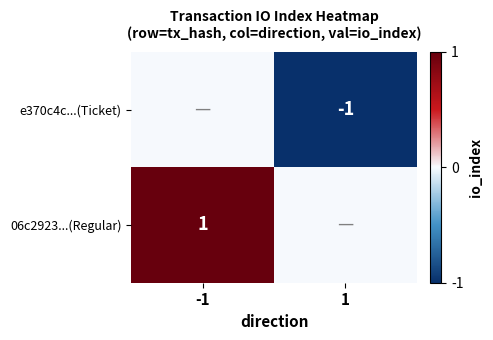

Which has a higher value, 1 or -1?

-1